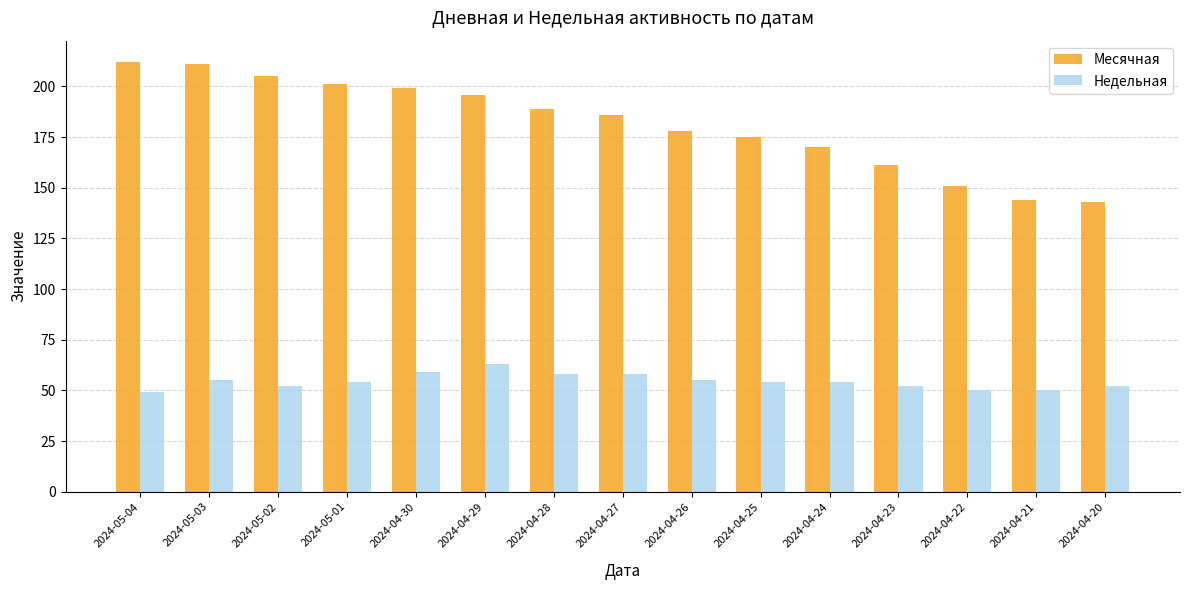

Reading left to right, list all the values displayed in this chart.

Месячная: 212	211	205	201	199	196	189	186	178	175	170	161	151	144	143
Недельная: 49	55	52	54	59	63	58	58	55	54	54	52	50	50	52